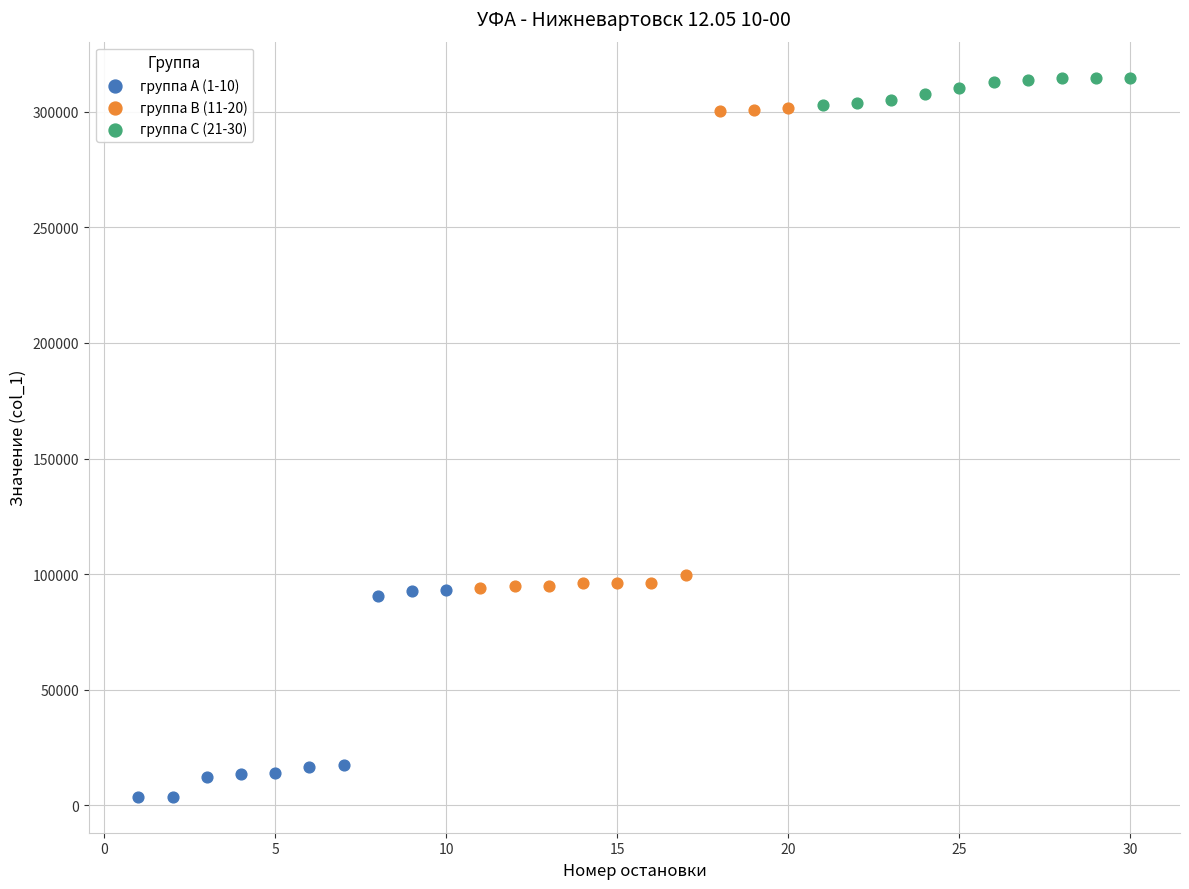

Which series contains the lowest Y value?

группа A (1-10)